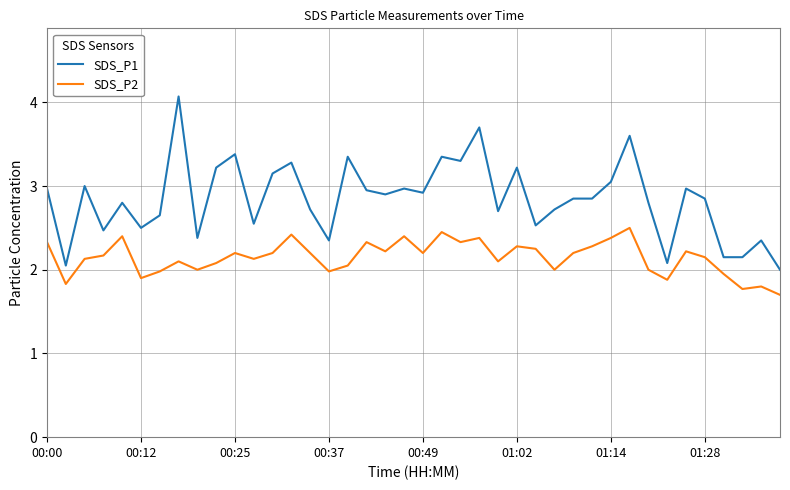

How many lines are shown in the chart?

2